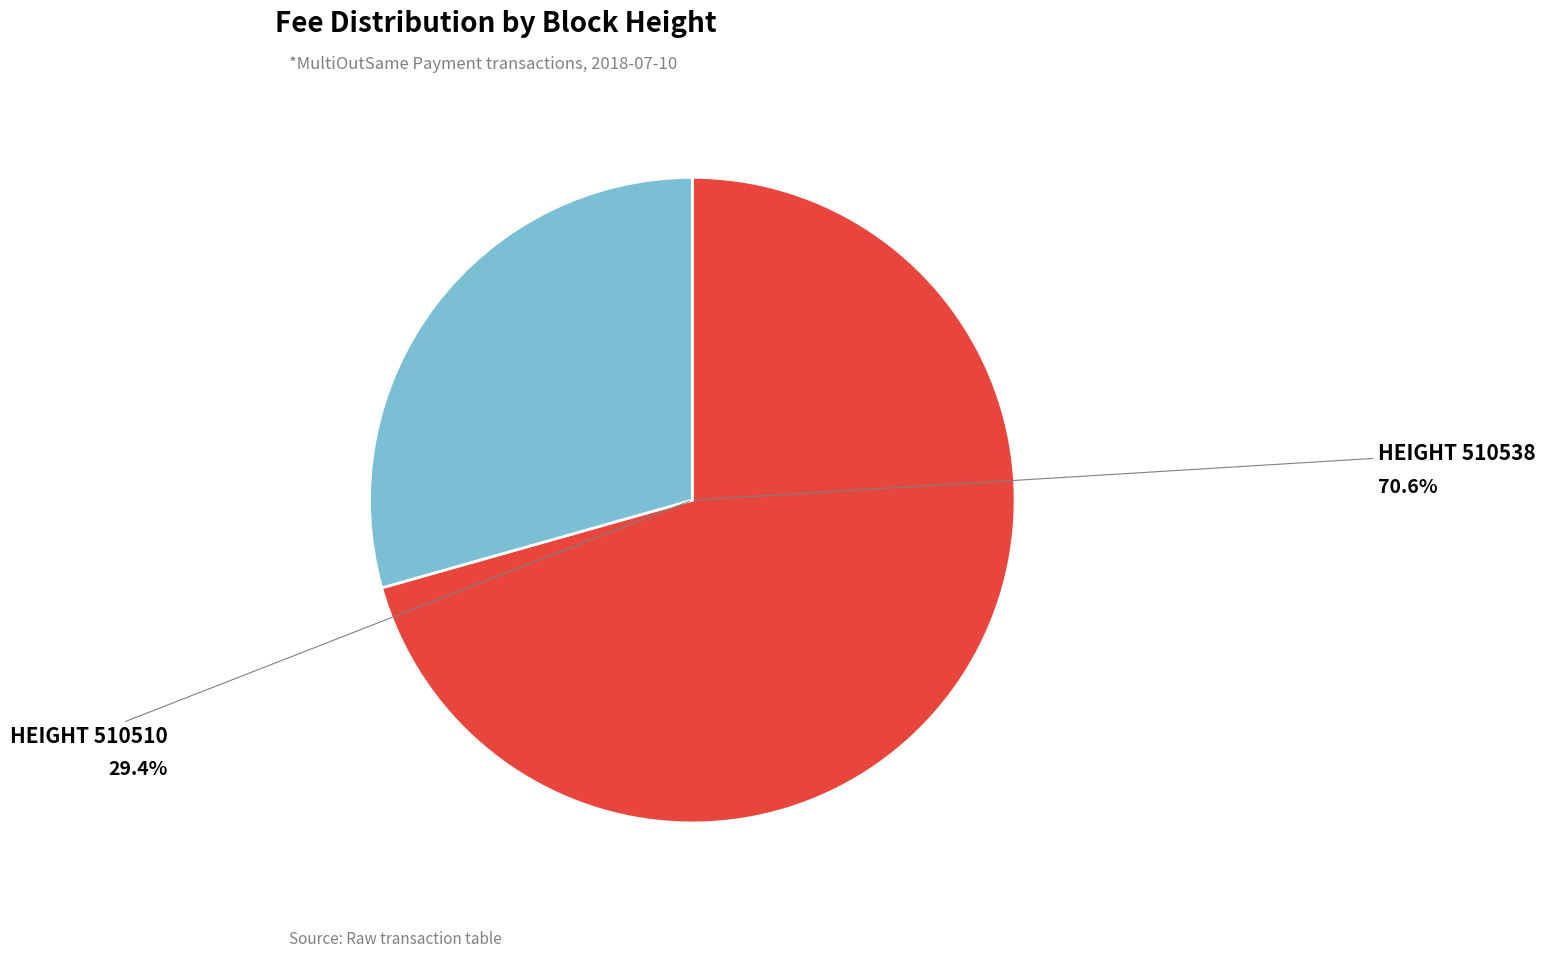

Is there any slice that represents more than half of the pie?

Yes